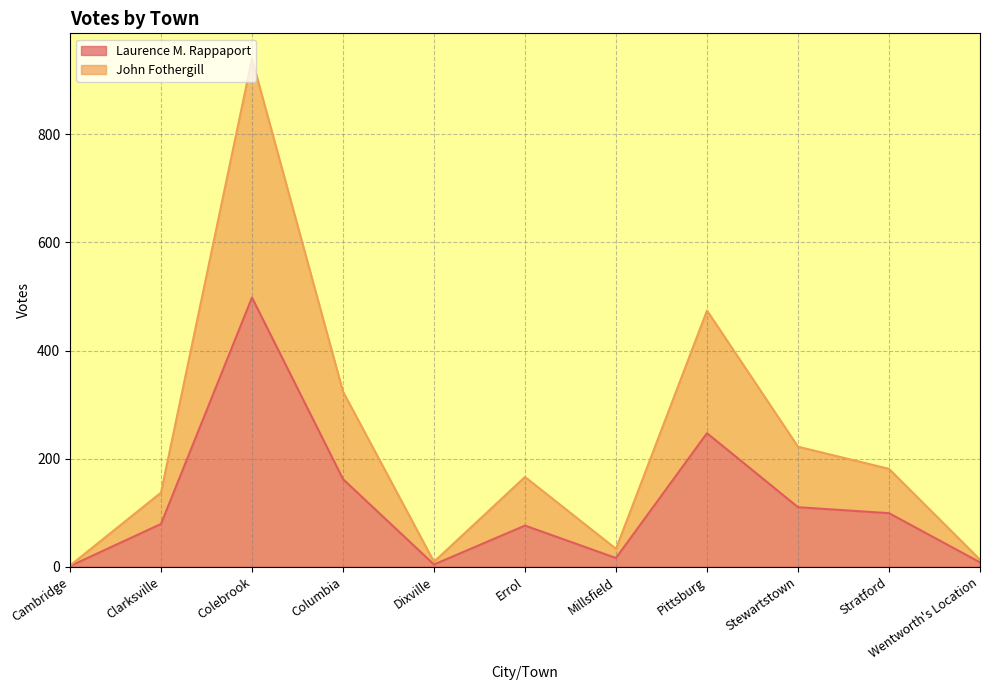

What is the value of the Laurence M. Rappaport point at the 6th from the left?

76